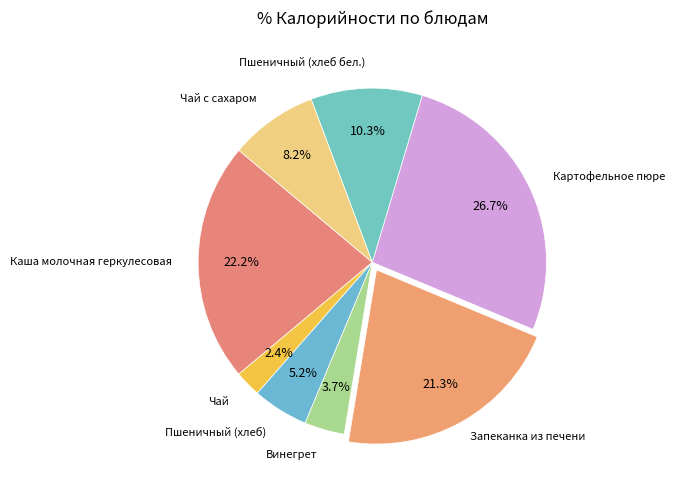

How many segments does this pie chart have?

8